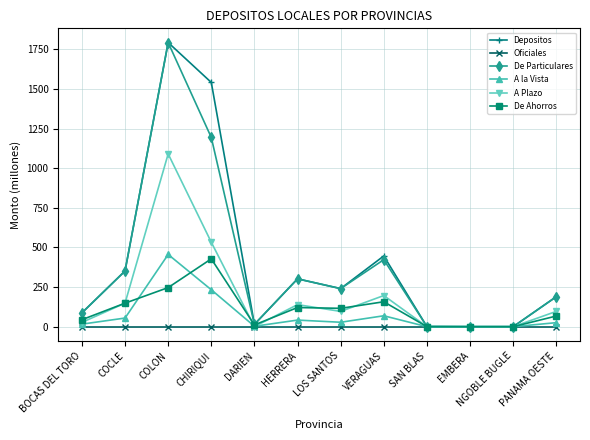

True or false: De Particulares has more than 0 interior local peaks.

True